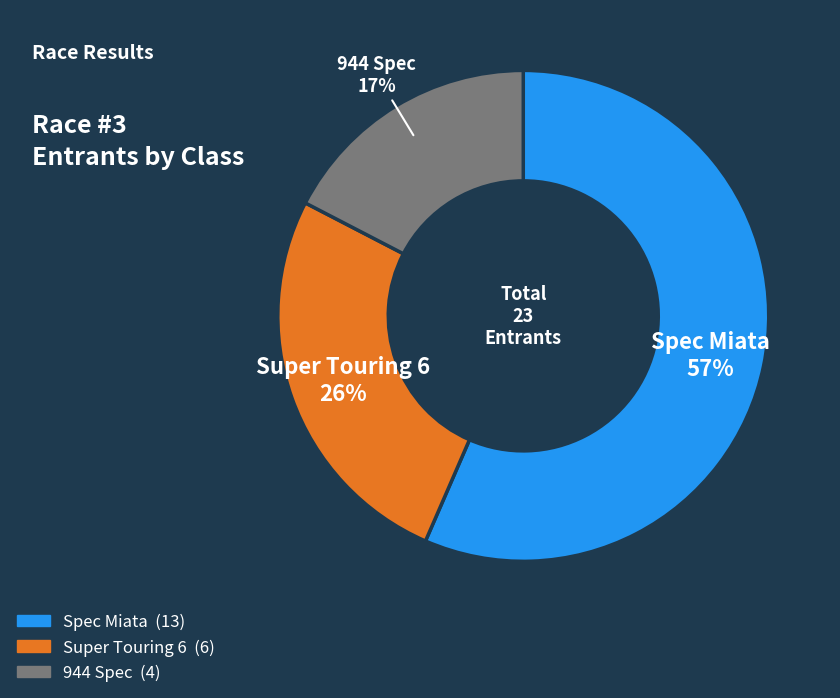

Is the sum of Spec Miata and Super Touring 6 greater than half?

Yes